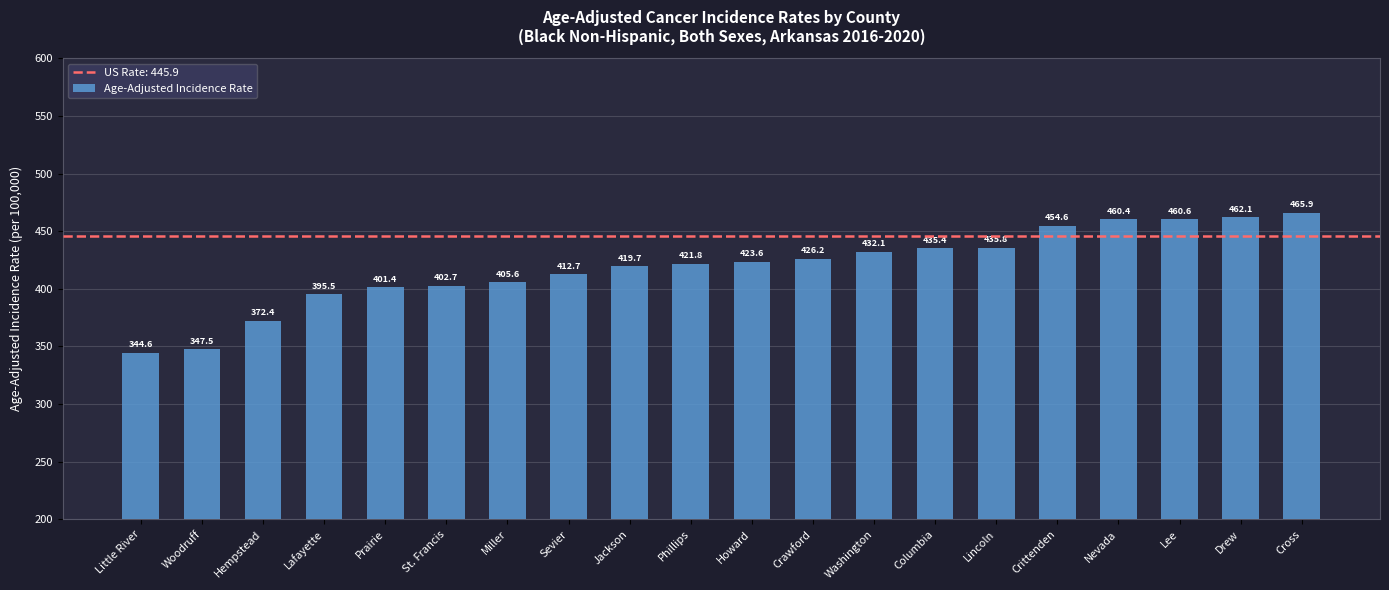

The value at Howard is 182.3. True or false?

False